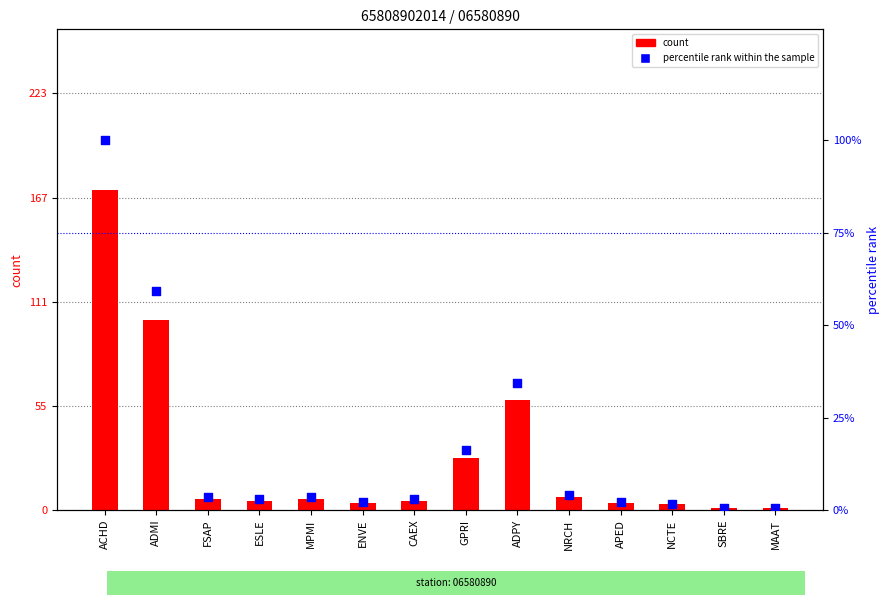

Which series contains the highest Y value?

count